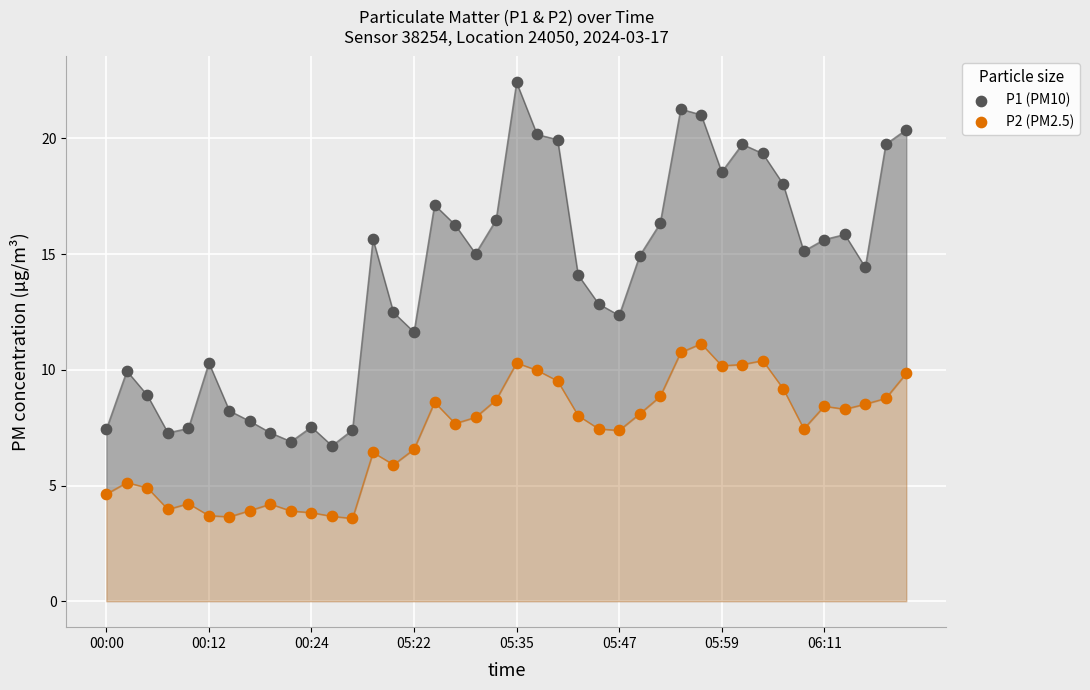

Which series contains the lowest Y value?

P2 (PM2.5)